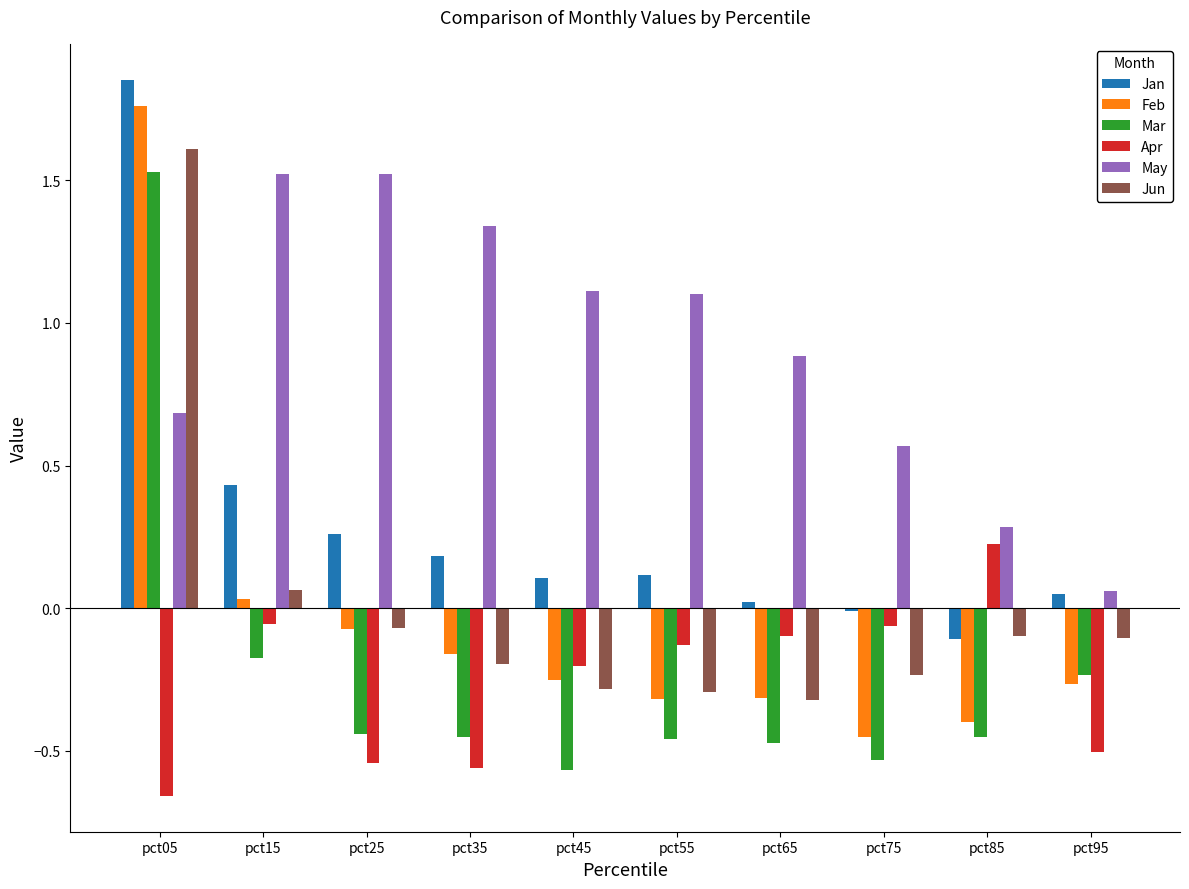

The value of Mar at pct65 is -0.5. True or false?

True